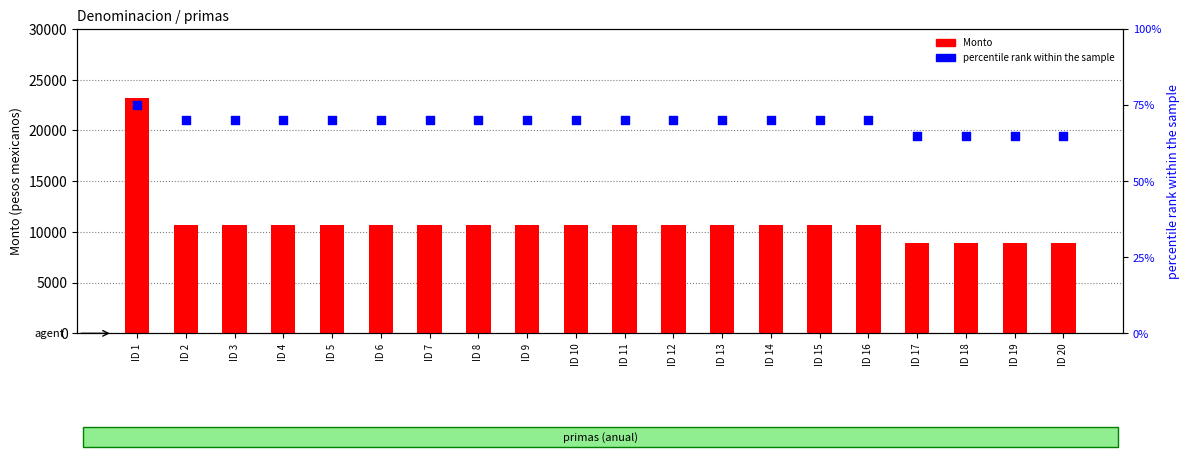

What is the total value across all series at ID 6?

10734